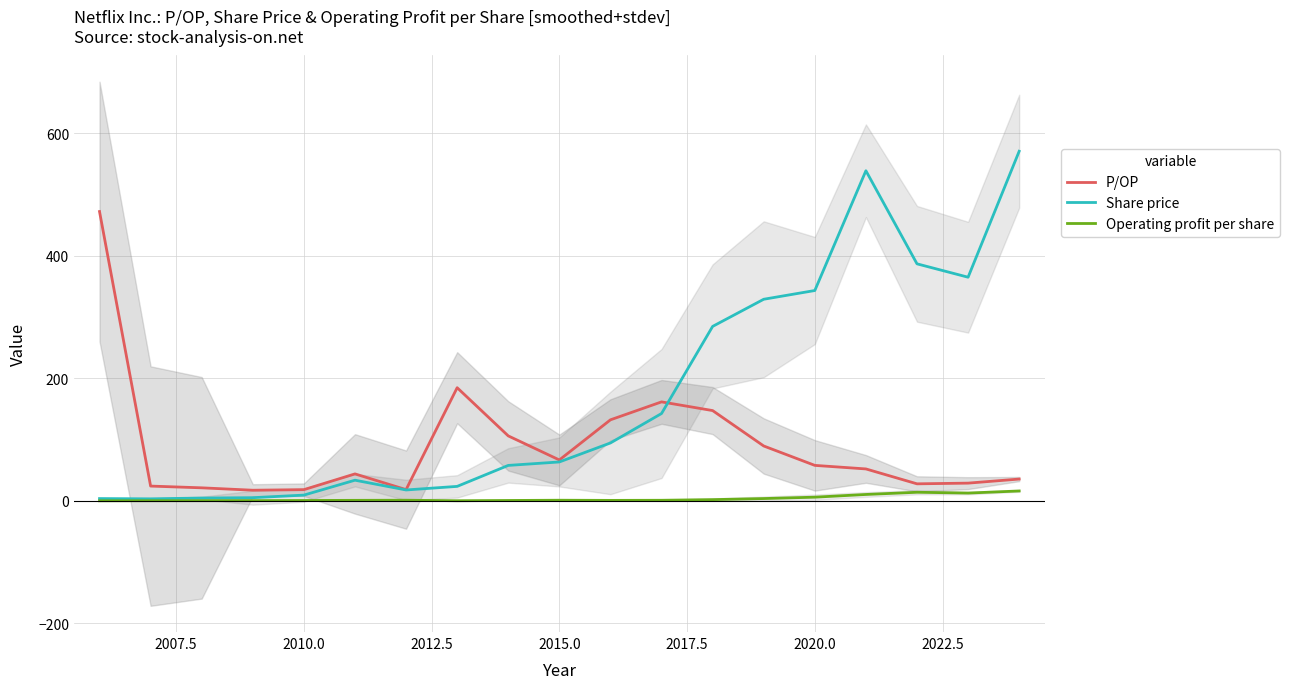

Where does the Share price series first go above 63?

2015.0